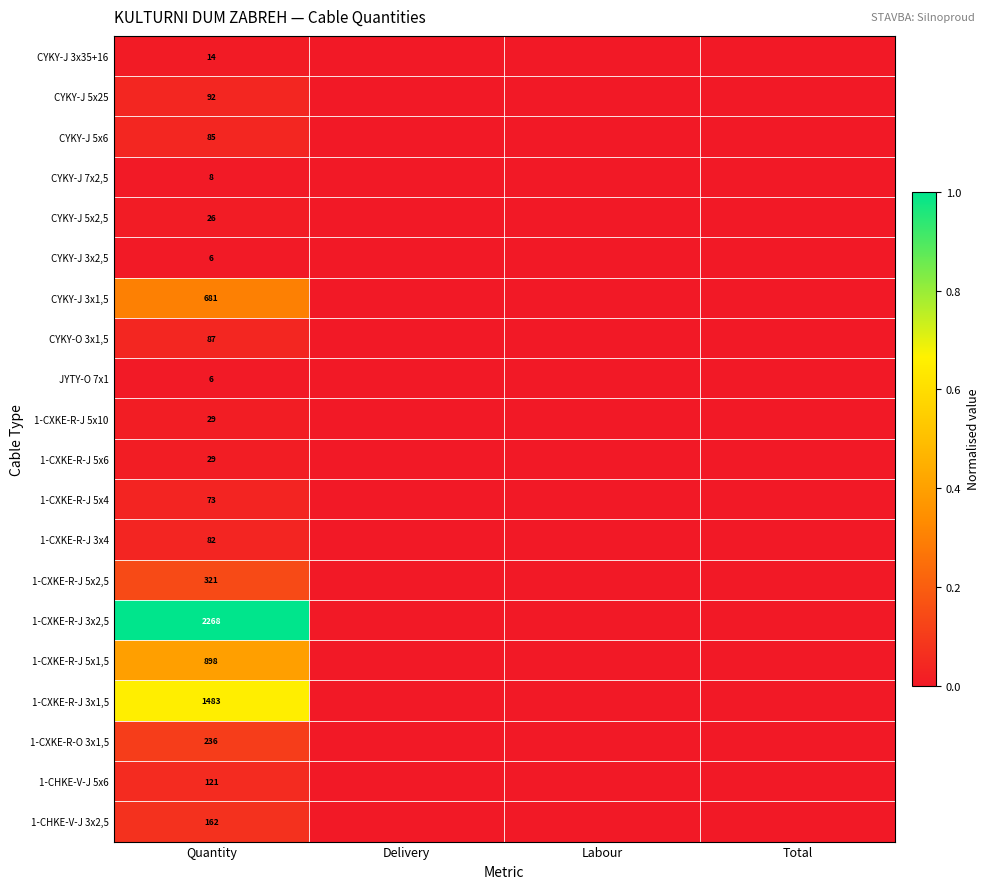

Count the number of categories in the chart.

4